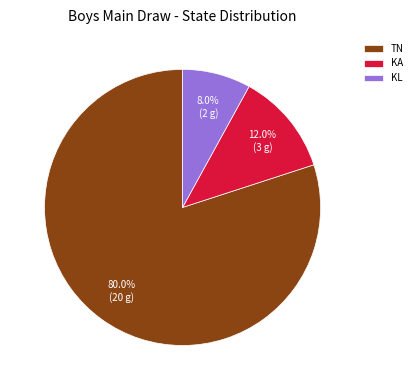

What percentage is the TN slice, to the nearest percent?

80%